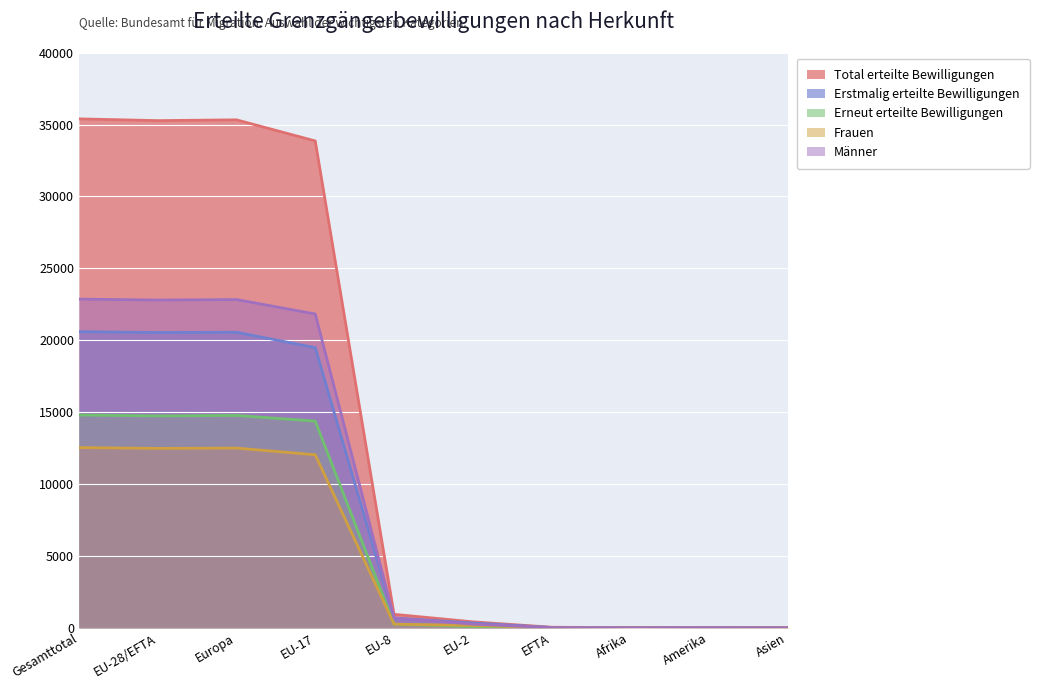

Where is the first local minimum for Total erteilte Bewilligungen?

EU-28/EFTA